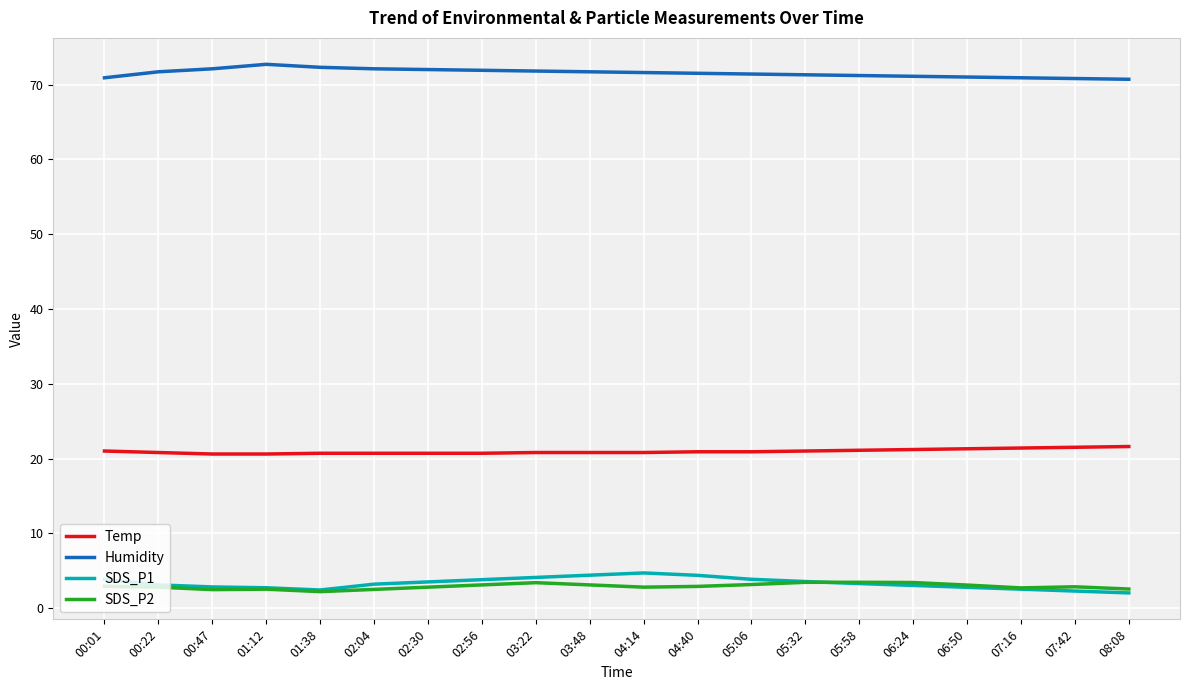

True or false: SDS_P2 and Temp intersect in this chart.

False